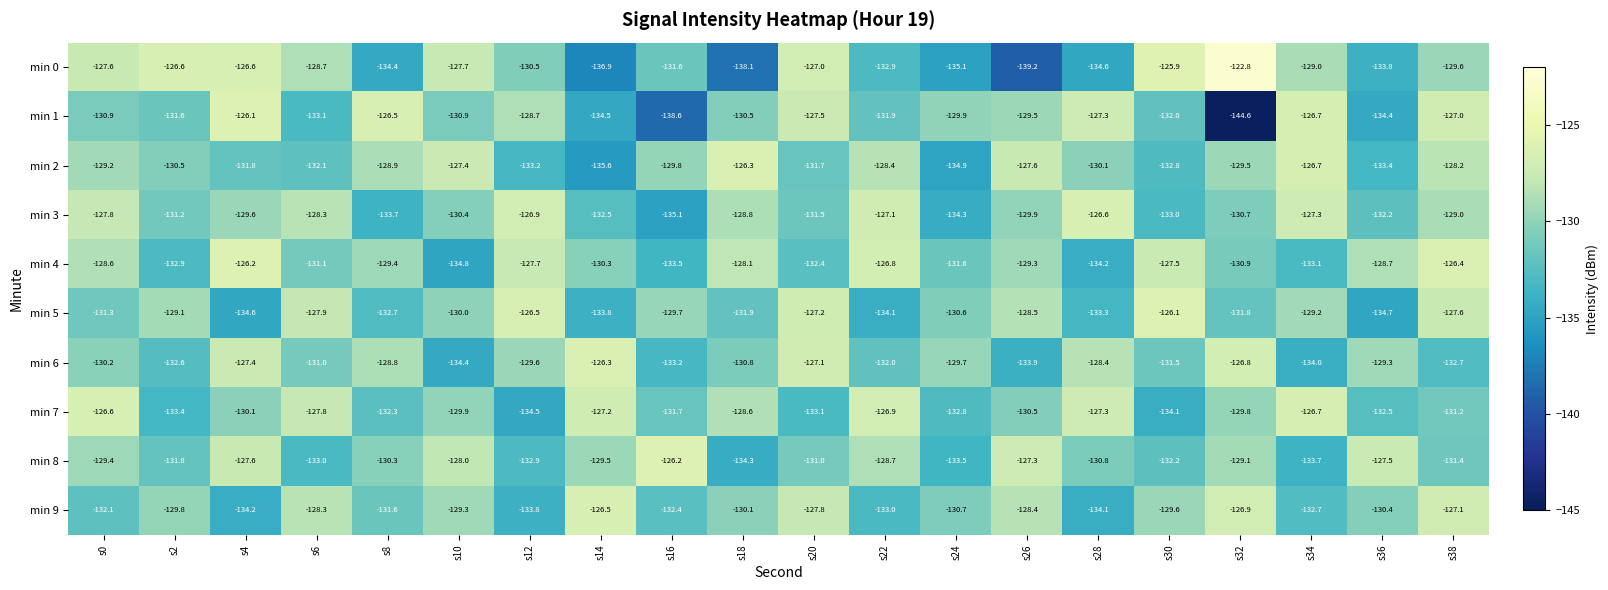

List the labels in order of min 8 value, smallest first.

s18, s34, s24, s6, s12, s30, s2, s38, s20, s28, s8, s14, s0, s32, s22, s10, s4, s36, s26, s16